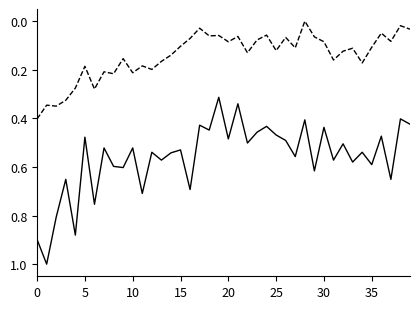

What is the greatest value displayed?

1.0